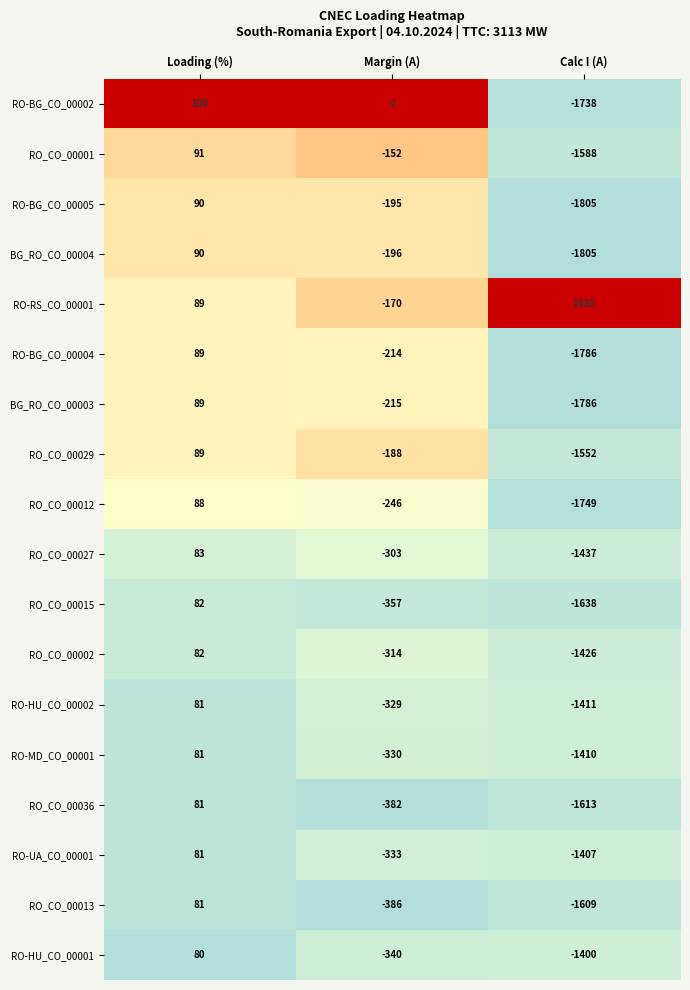

What is the difference between the RO_CO_00013 values at Margin (A) and Calc I (A)?

1223